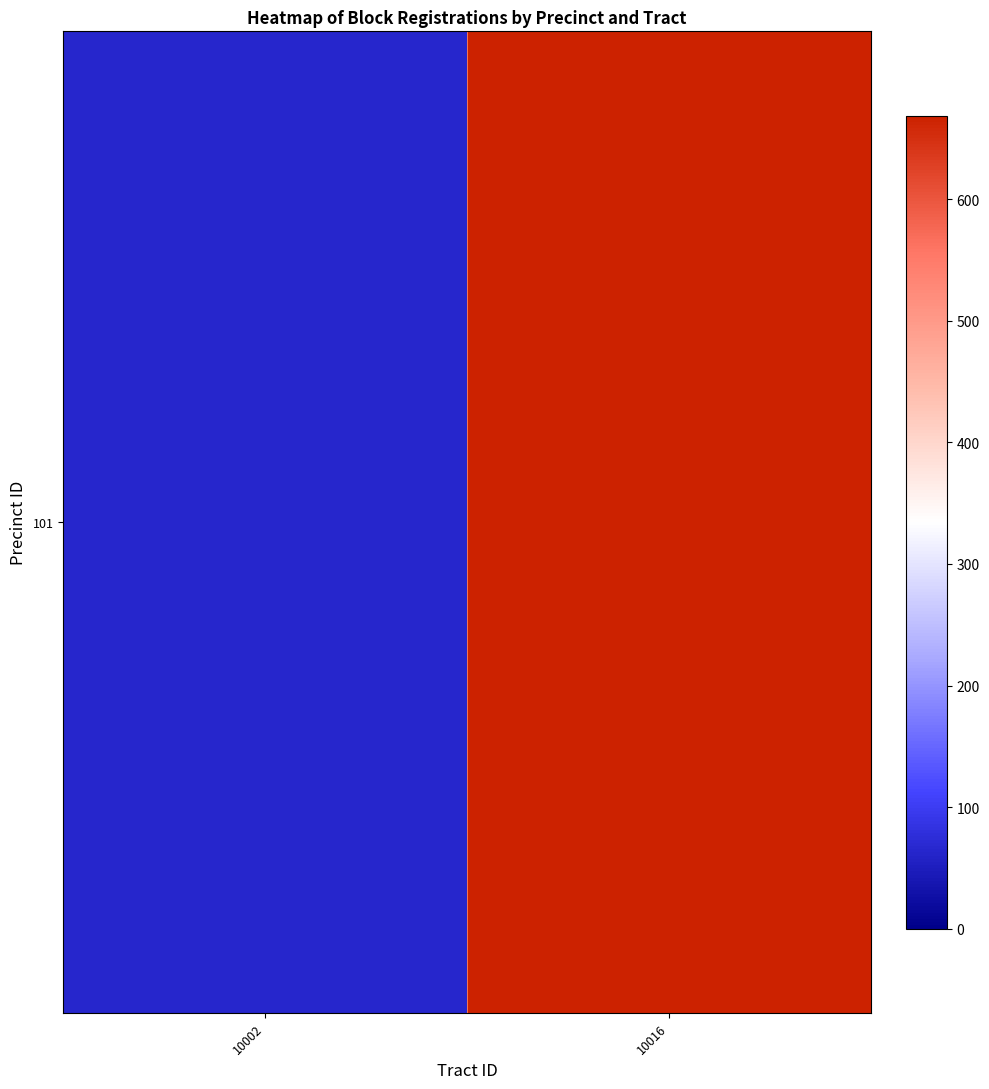

Rank the categories by value from lowest to highest.

10002, 10016